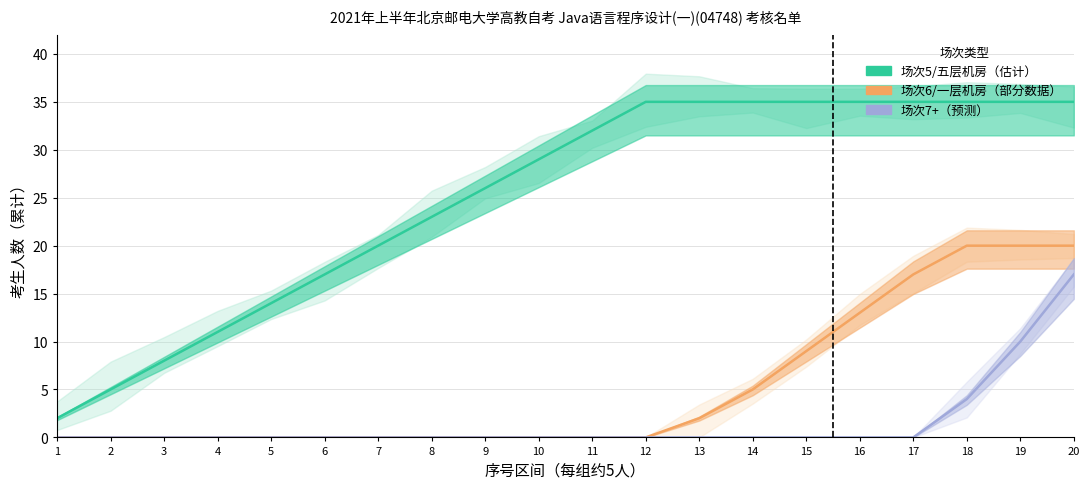

Reading left to right, extract all data points from this chart.

5/五层机房（估计）: 2	5	8	11	14	17	20	23	26	29	32	35	35	35	35	35	35	35	35	35
6/一层机房（部分）: 0	0	0	0	0	0	0	0	0	0	0	0	2	5	9	13	17	20	20	20
7/其他场次（预测）: 0	0	0	0	0	0	0	0	0	0	0	0	0	0	0	0	0	4	10	17